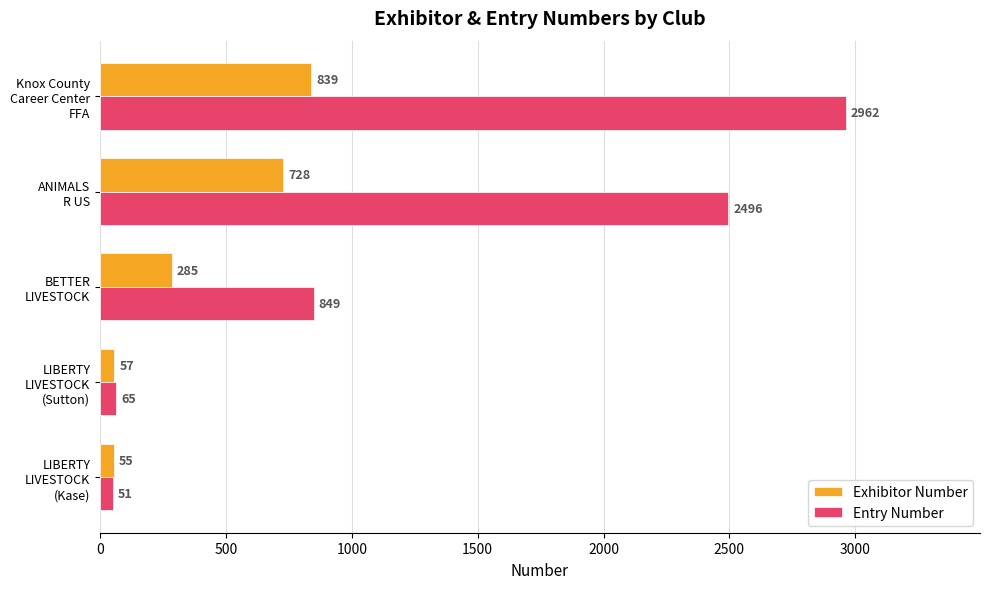

What are all the series names shown in the legend?

Exhibitor Number, Entry Number